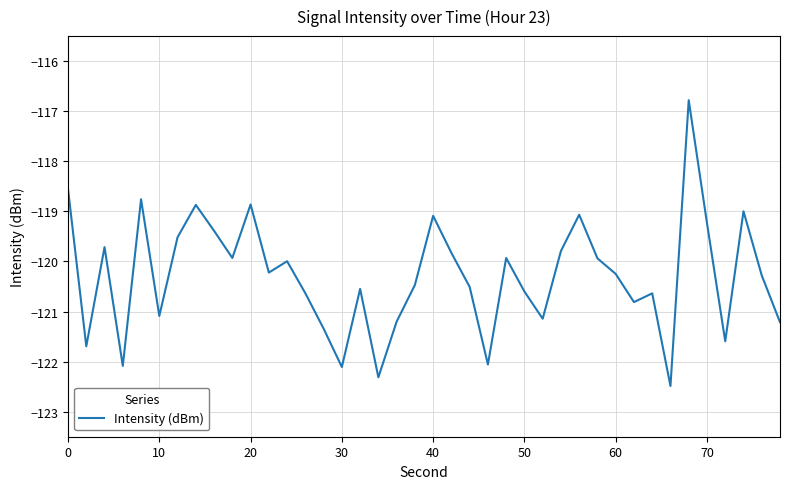

What is the maximum value shown in the chart?

-116.8